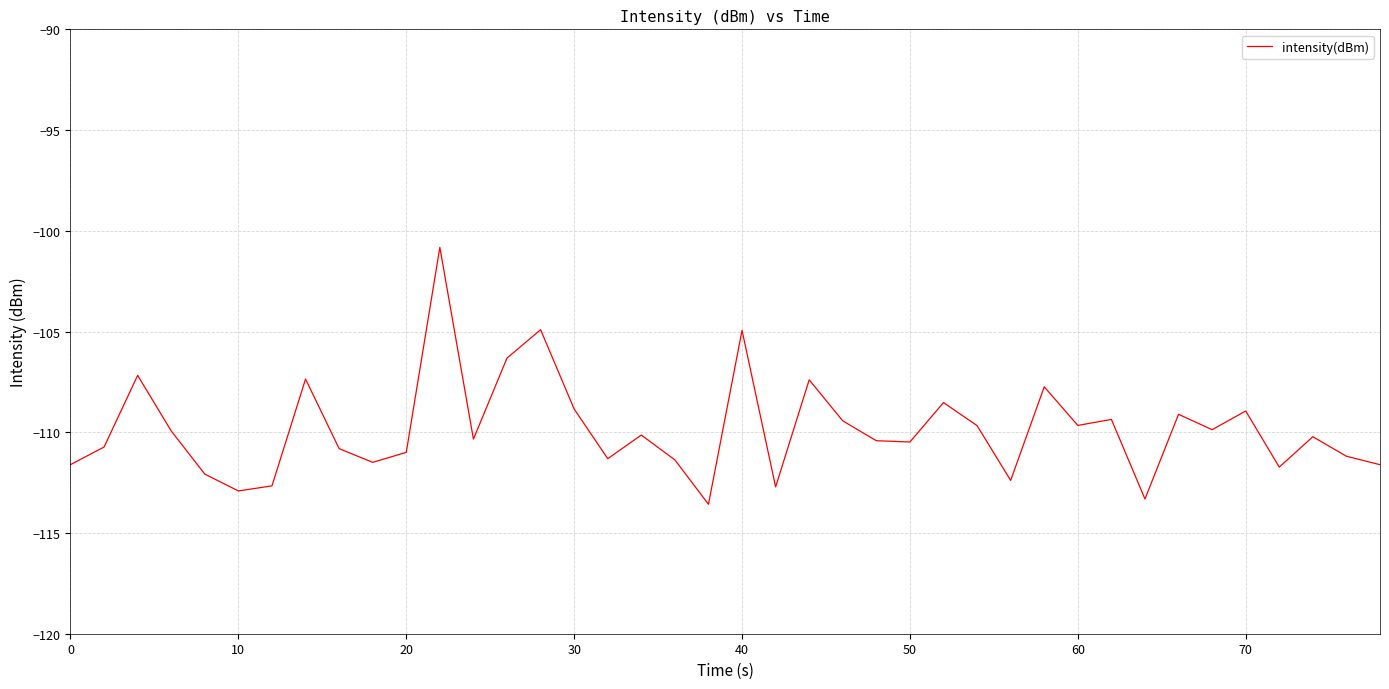

What is the maximum value shown in the chart?

-100.8